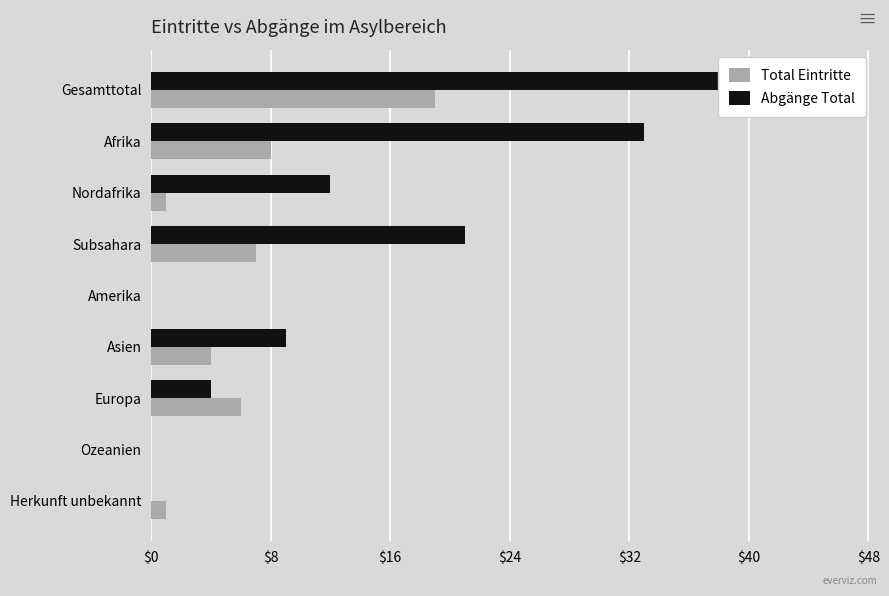

How many groups of bars are there?

9